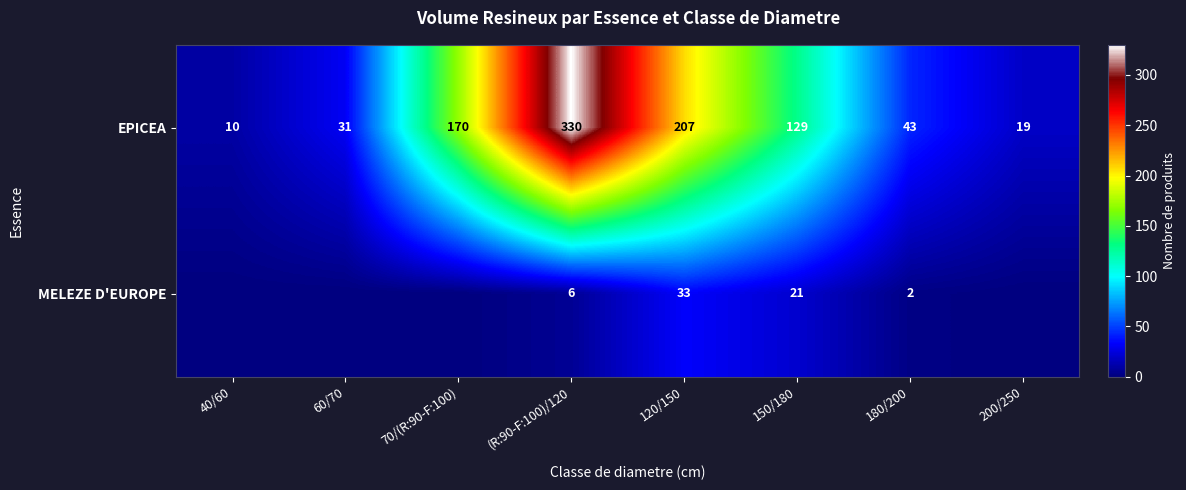

At how many categories does at least one series exceed 13?

7